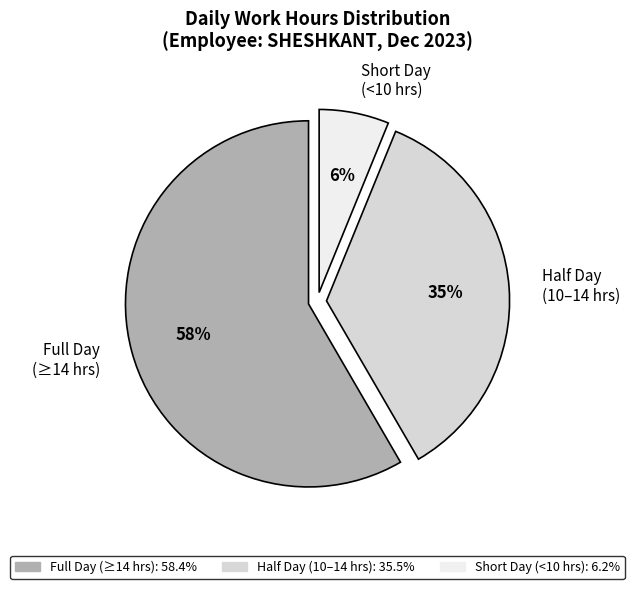

Combined, do Short Day (<10 hrs) and Half Day (10–14 hrs) account for over 50%?

No